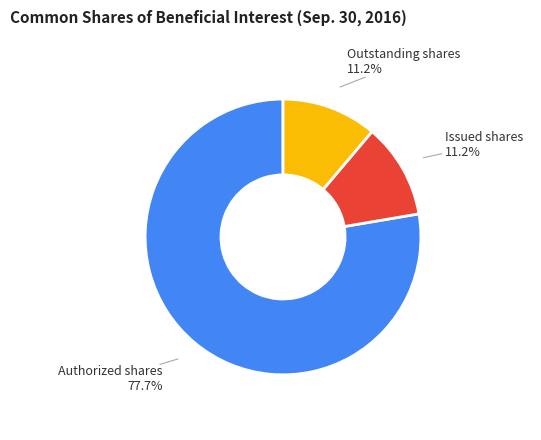

Is there any slice that represents more than half of the pie?

Yes